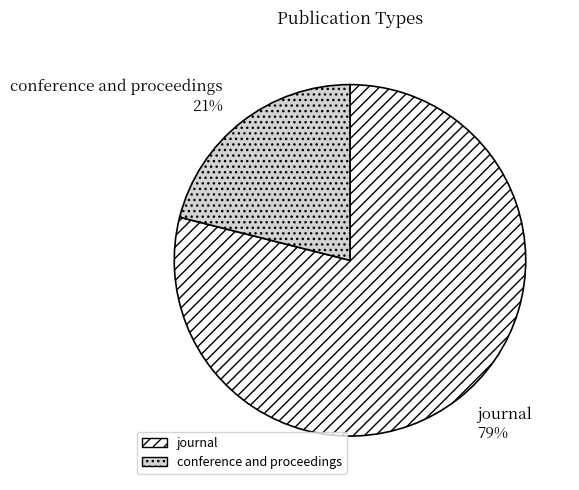

Which has a higher value, conference and proceedings or journal?

journal